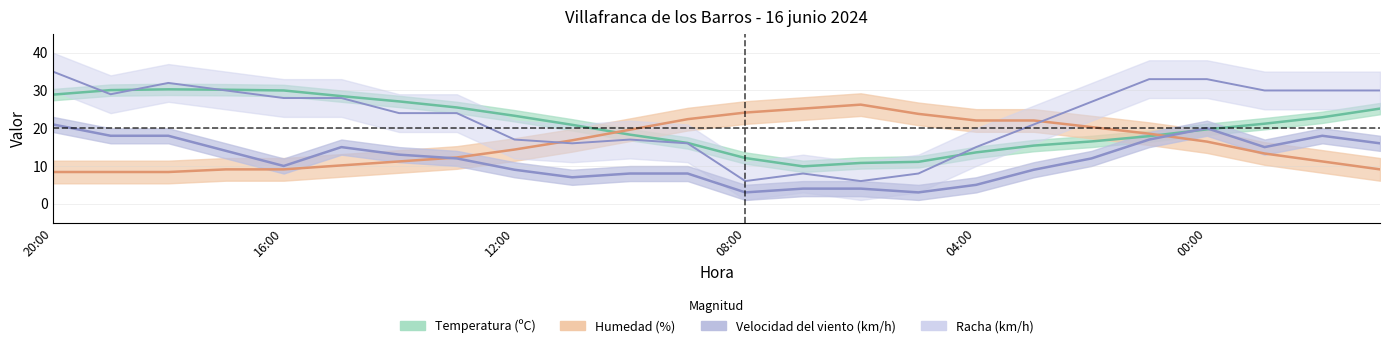

True or false: Temperatura (ºC) and Velocidad del viento (km/h) cross at least once.

True